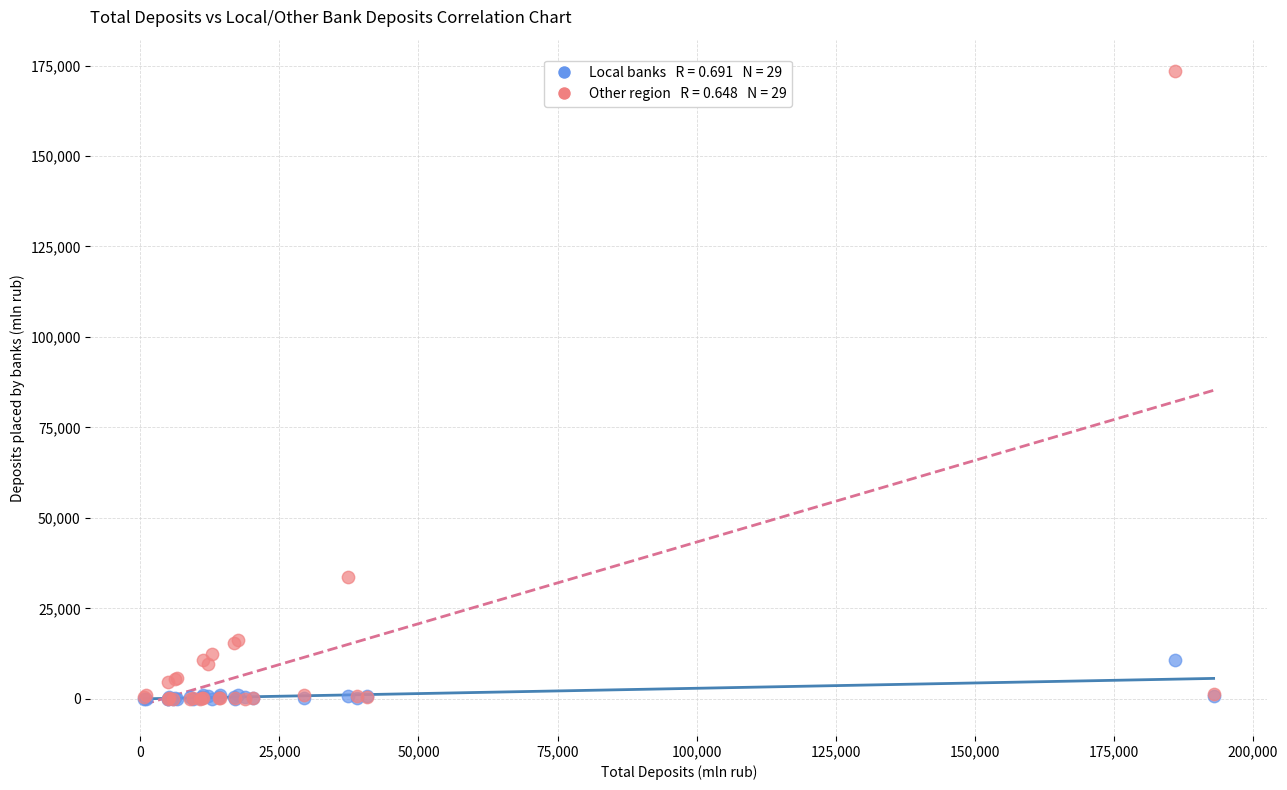

Across all series, what Y value is closest to 86704?

33675